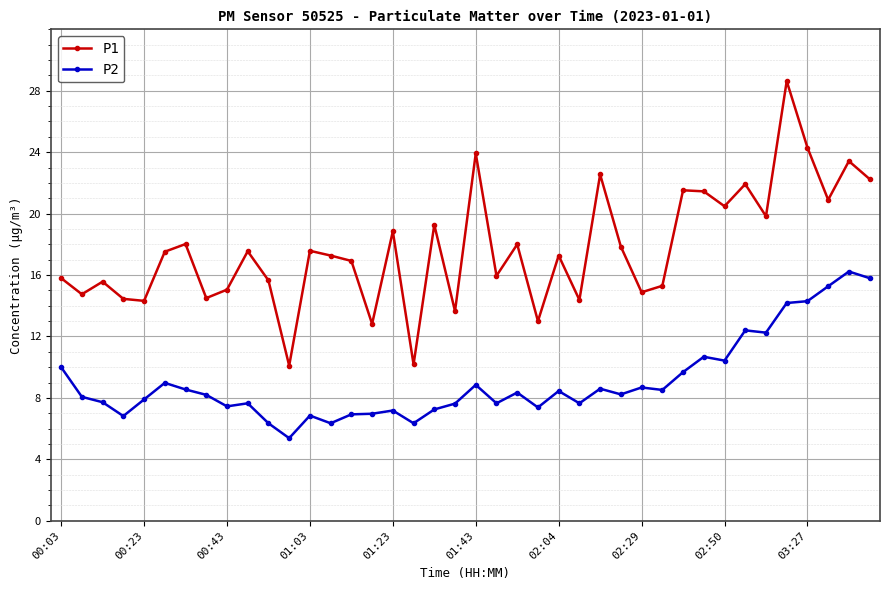

True or false: P1 and P2 cross at least once.

False